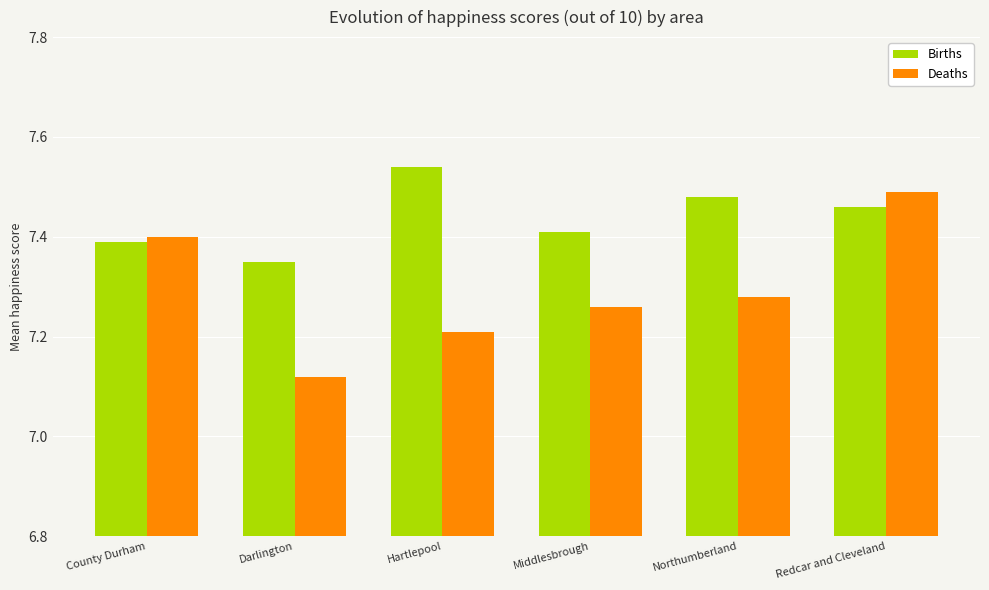

What are all the series names shown in the legend?

Births, Deaths